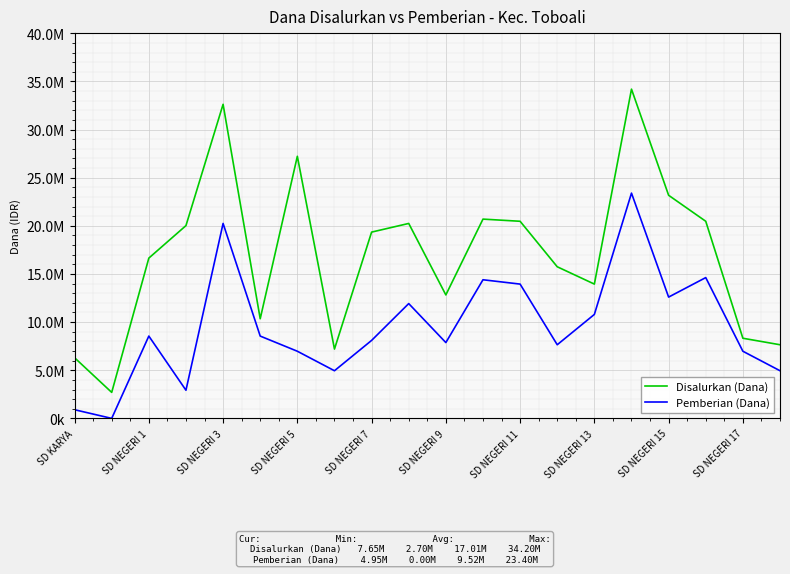

True or false: Disalurkan (Dana) has more than 0 interior local peaks.

True